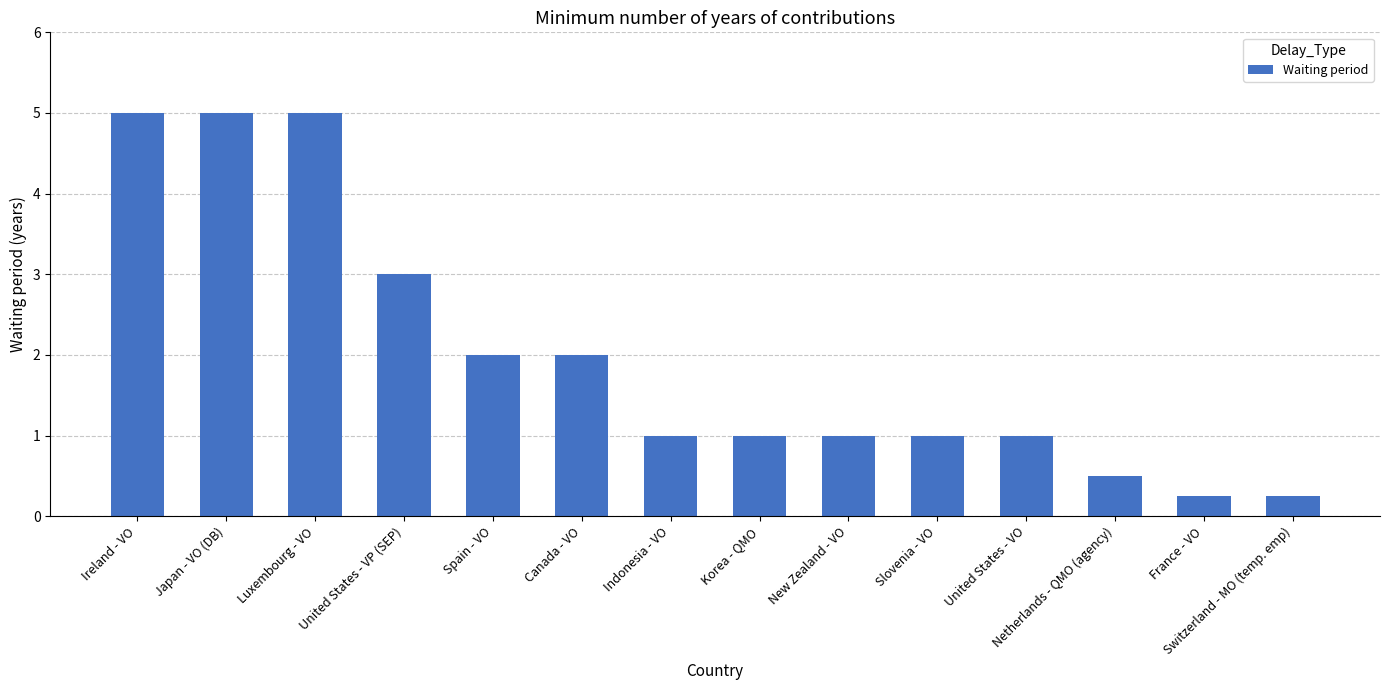

What is the maximum value shown in the chart?

5.0